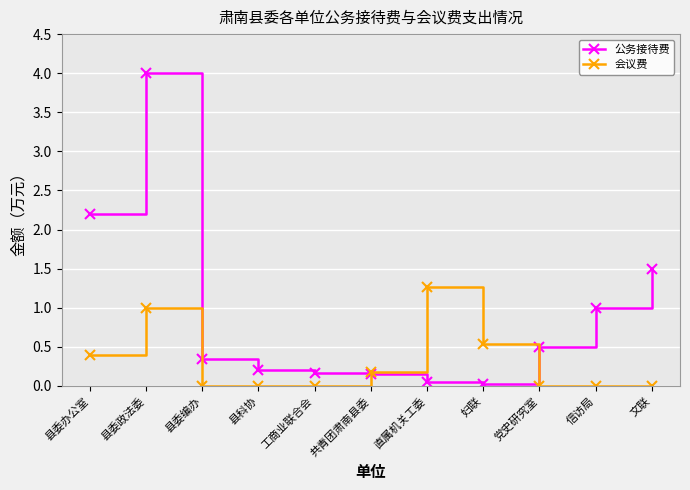

Rank the series by their average value, from lowest to highest.

会议费, 公务接待费